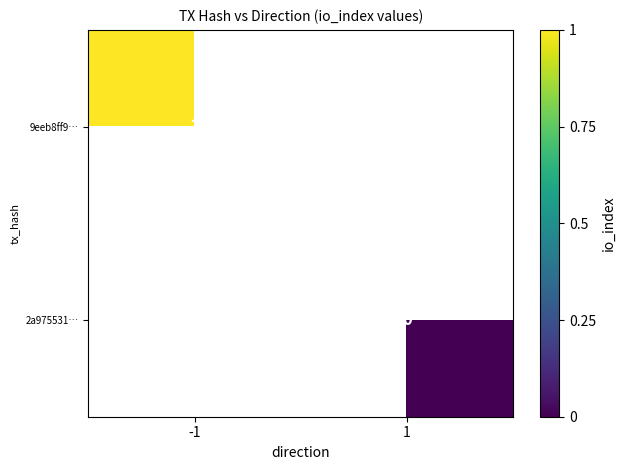

True or false: 9eeb8ff9… has a value of 2 at -1.

False